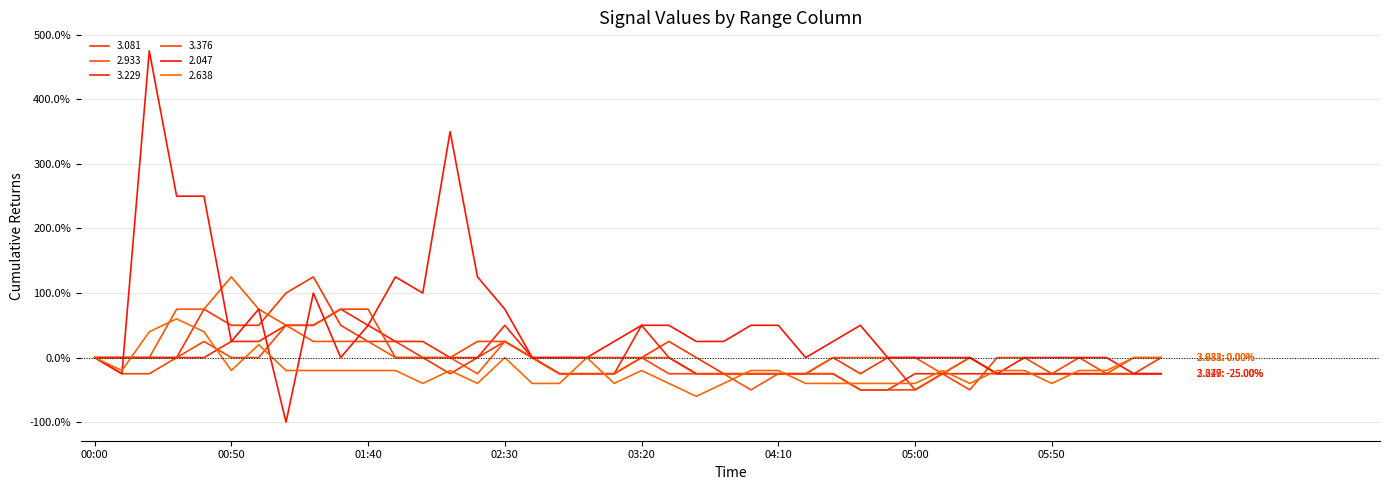

Is this an area chart (filled region under the line)?

No